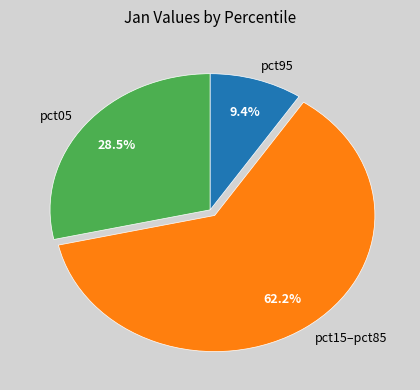

To the nearest percent, what is the difference between the largest and smallest slice percentages?

53%